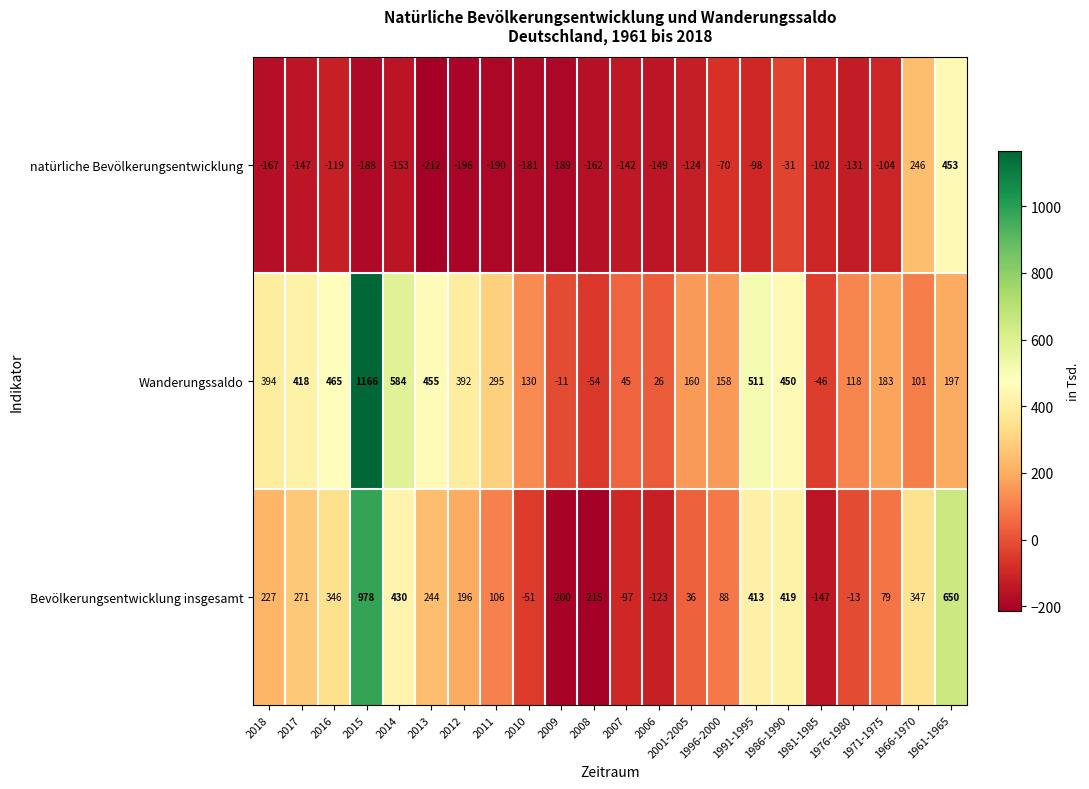

True or false: Bevölkerungsentwicklung insgesamt has a value of 650 at 1961-1965.

True